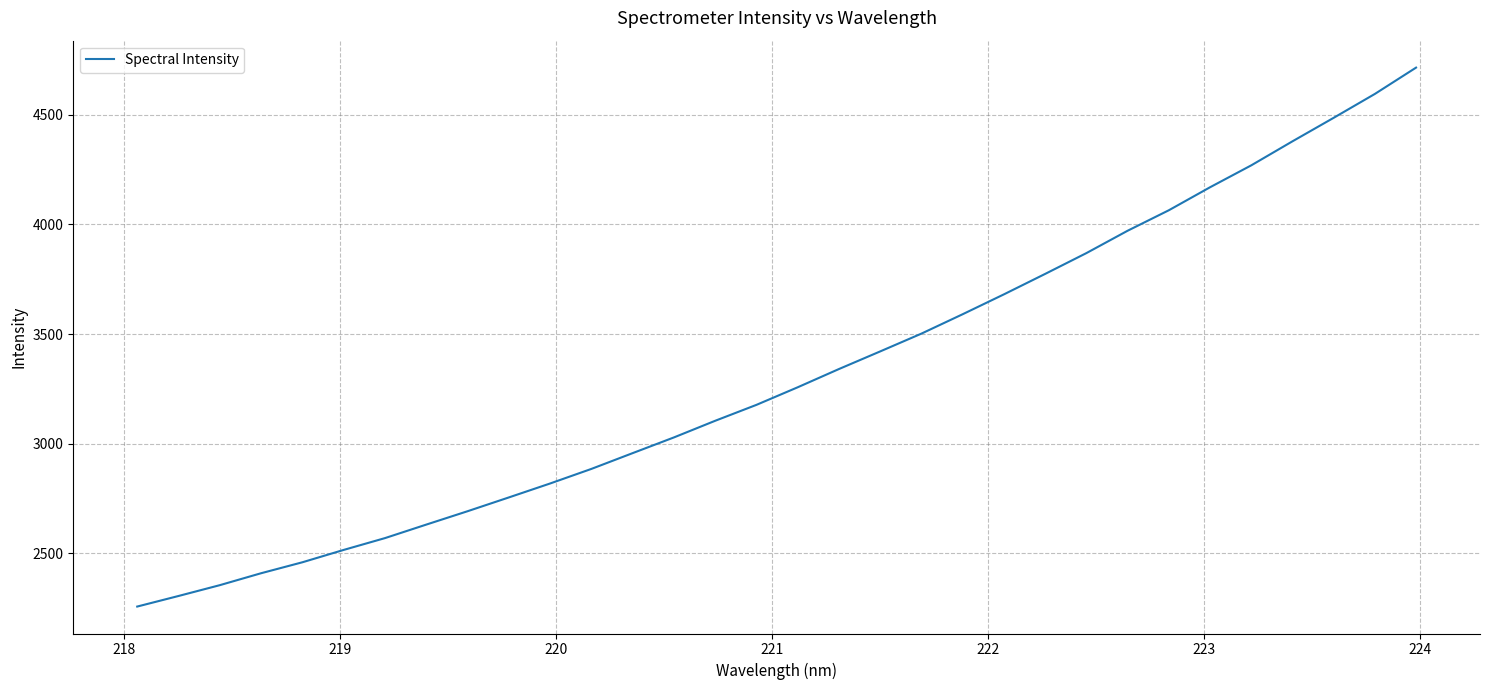

What is the difference between the maximum and minimum values?

2458.7